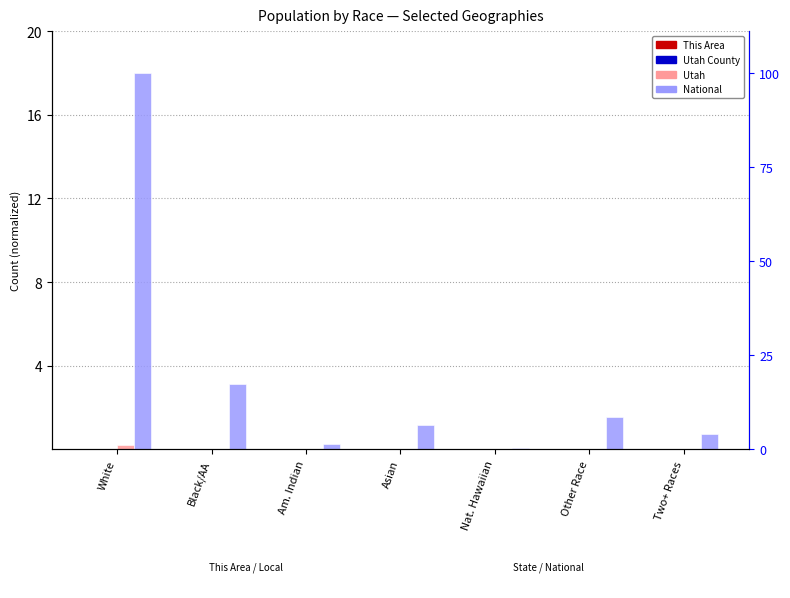

The value of Utah at White is 0.2. True or false?

True